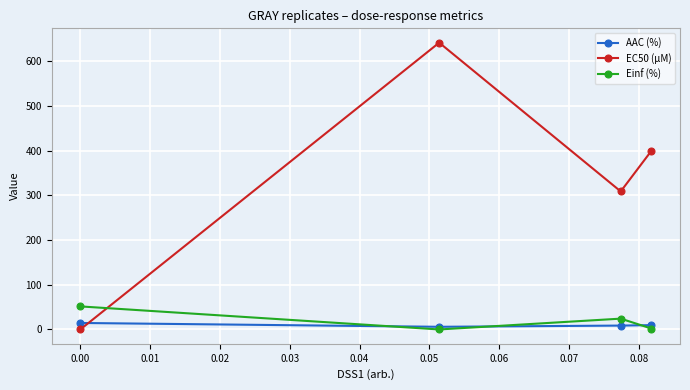

What is the maximum value for Einf (%)?

51.6